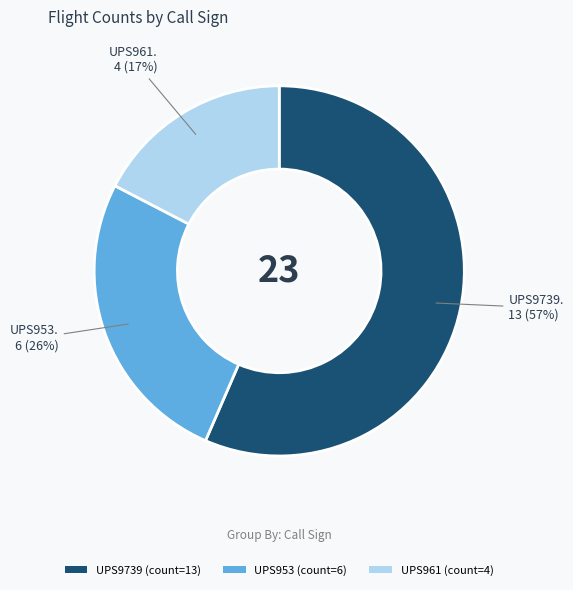

Is the sum of UPS9739 (count=13) and UPS961 (count=4) greater than half?

Yes